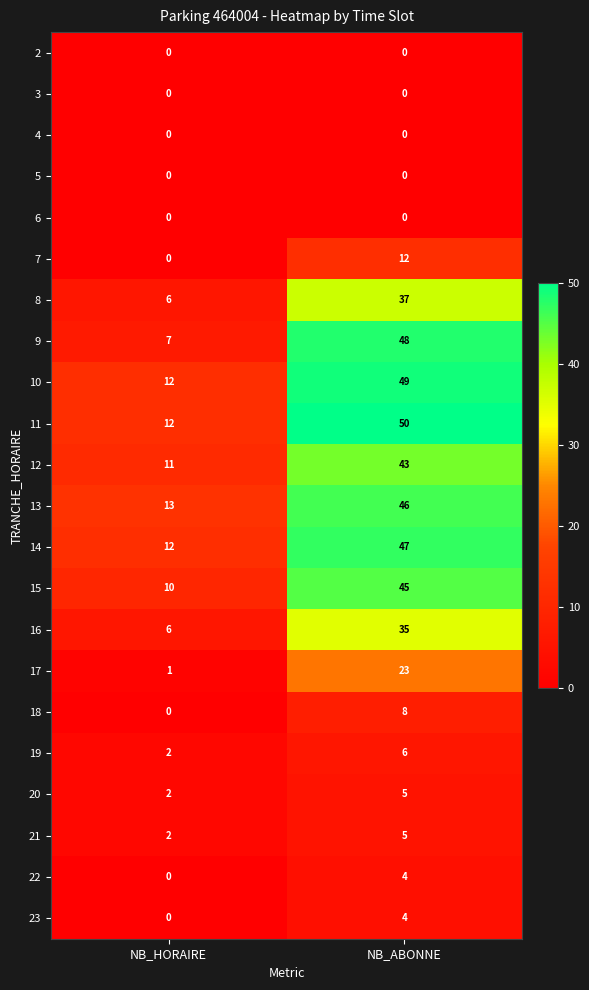

Which series has the widest spread of values?

9